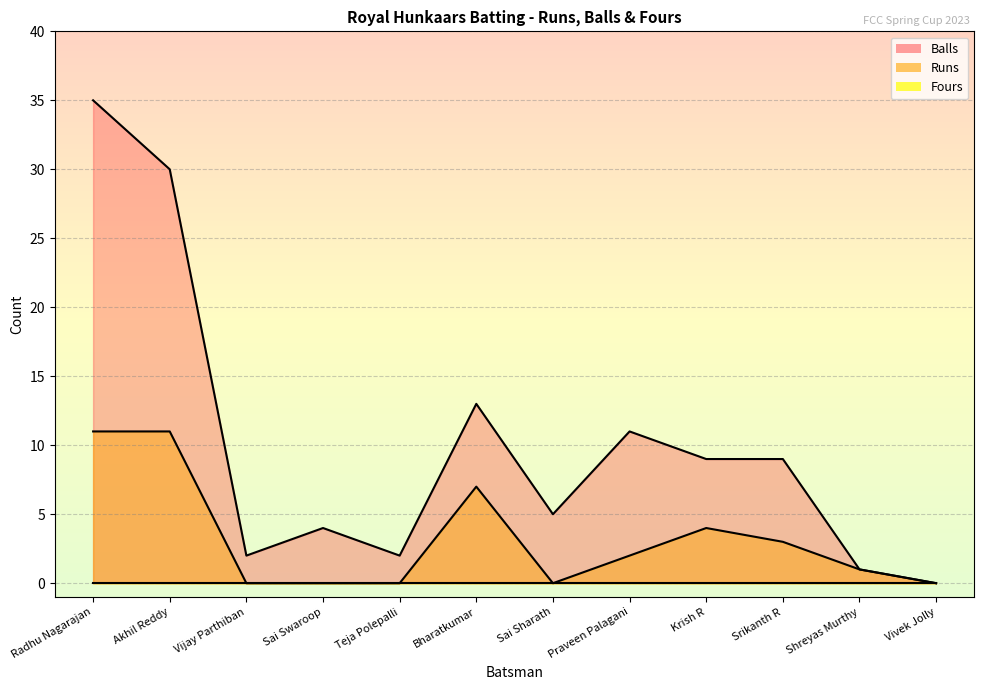

Reading left to right, transcribe all the data shown in this chart.

Runs: Radhu Nagarajan=11	Akhil Reddy=11	Vijay Parthiban=0	Sai Swaroop=0	Teja Polepalli=0	Bharatkumar=7	Sai Sharath=0	Praveen Palagani=2	Krish R=4	Srikanth R=3	Shreyas Murthy=1	Vivek Jolly=0
Balls: Radhu Nagarajan=35	Akhil Reddy=30	Vijay Parthiban=2	Sai Swaroop=4	Teja Polepalli=2	Bharatkumar=13	Sai Sharath=5	Praveen Palagani=11	Krish R=9	Srikanth R=9	Shreyas Murthy=1	Vivek Jolly=0